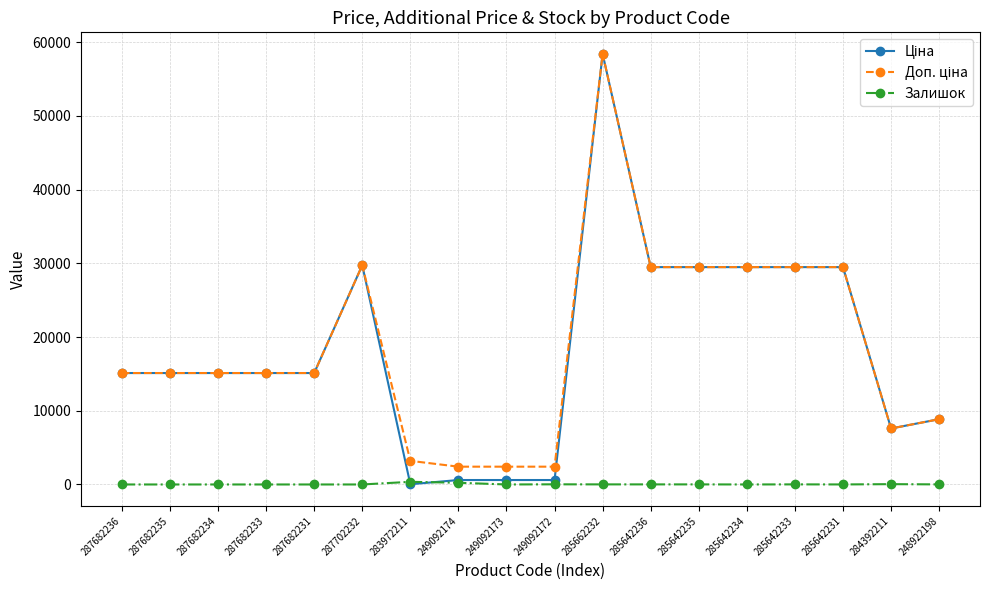

The Залишок series shows 11.0 at 285642236. True or false?

True